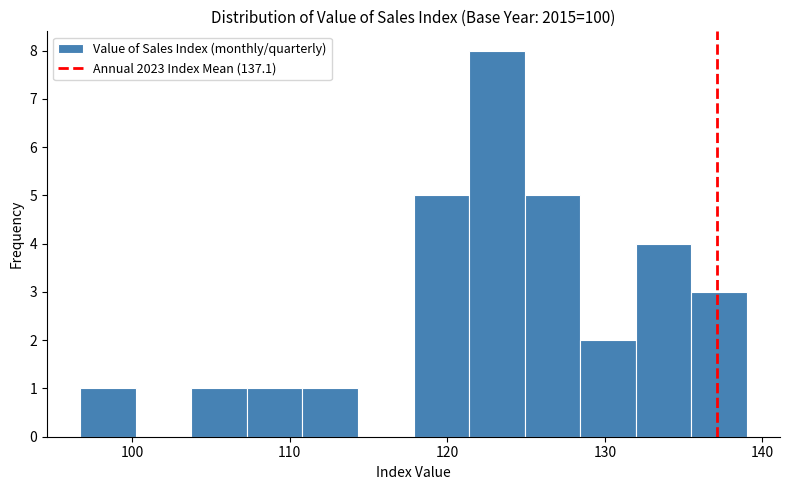

Around what value on the x-axis is the tallest bar? Give the approximate position of its centre, as read against the axis.

123